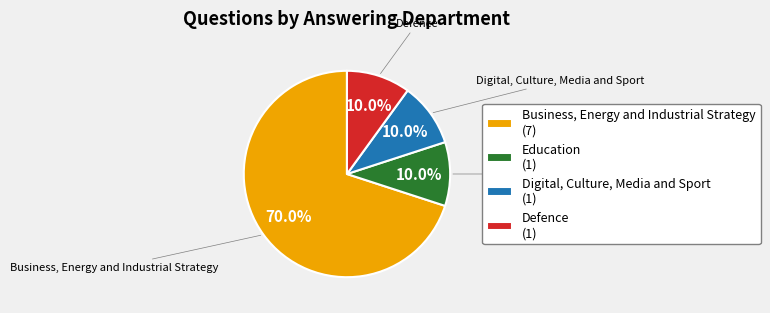

To the nearest percent, what portion does Defence represent?

10%